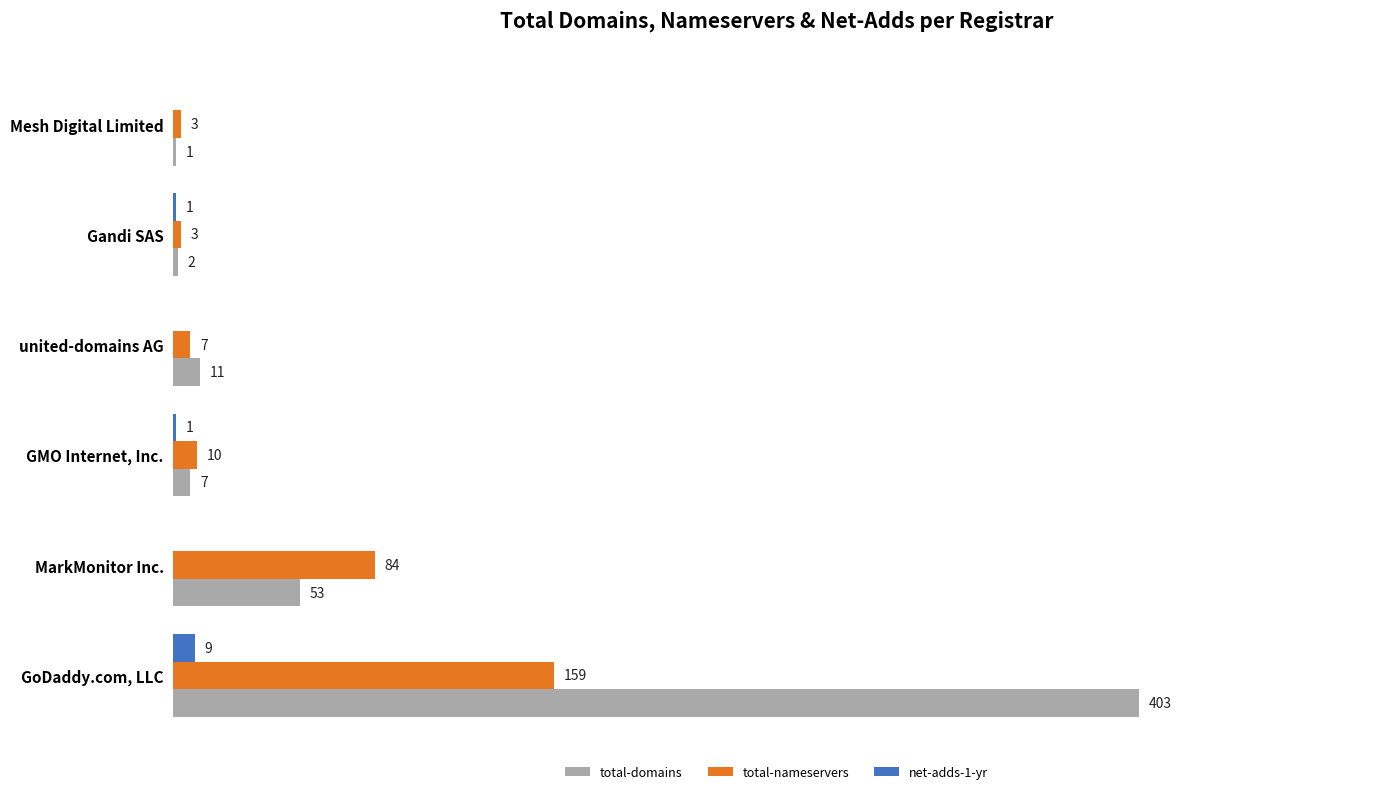

At which category is the sum across all series the highest?

GoDaddy.com, LLC